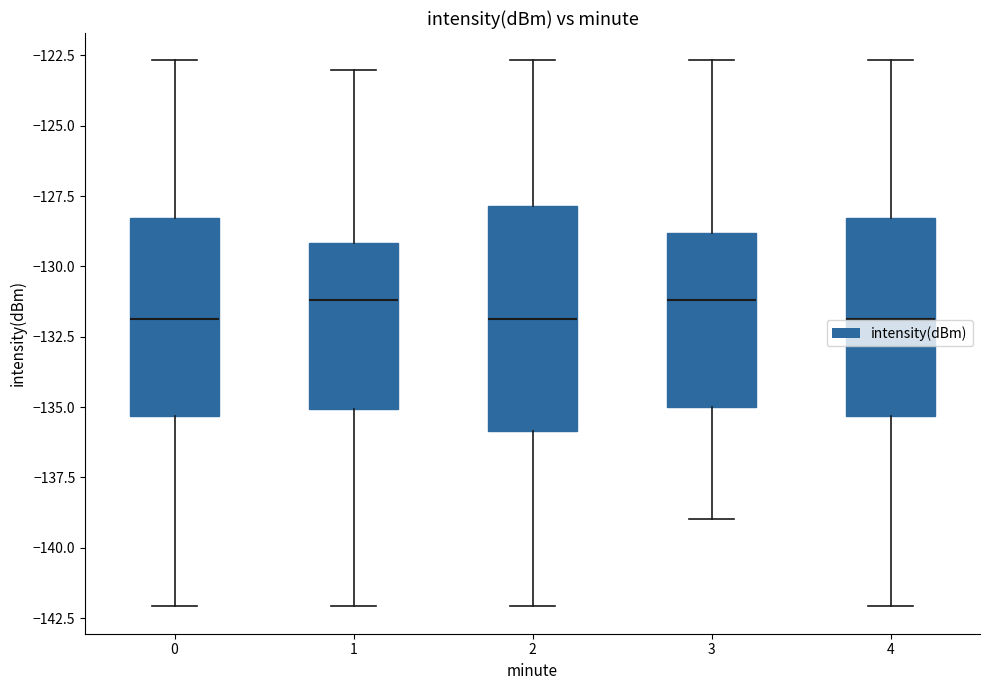

Comparing the boxes themselves (not the whiskers), which one is the tallest?

2